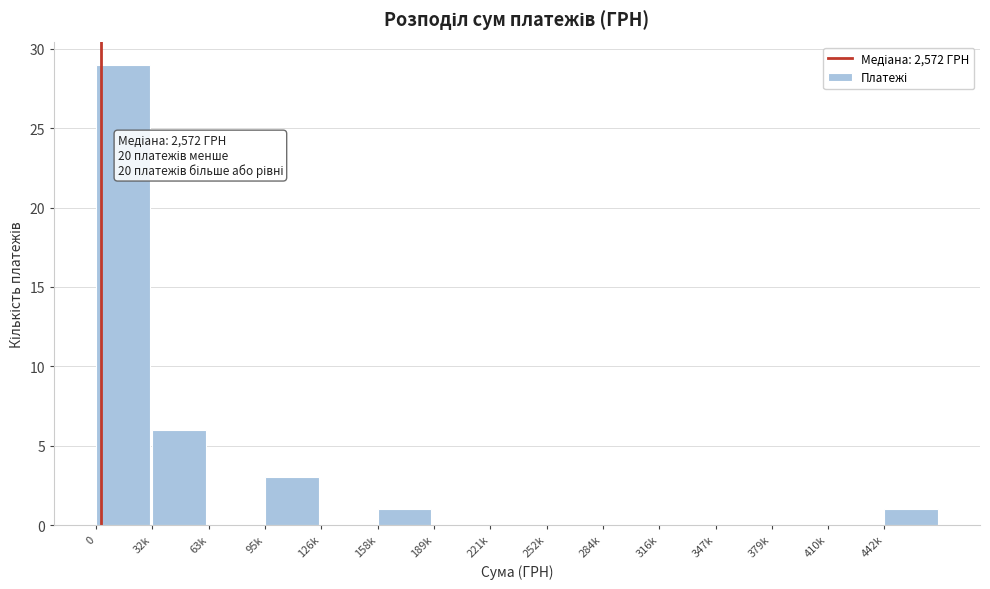

Reading left to right, extract all data points from this chart.

0=29	32k=6	63k=0	95k=3	126k=0	158k=1	189k=0	221k=0	252k=0	284k=0	316k=0	347k=0	379k=0	410k=0	442k=1